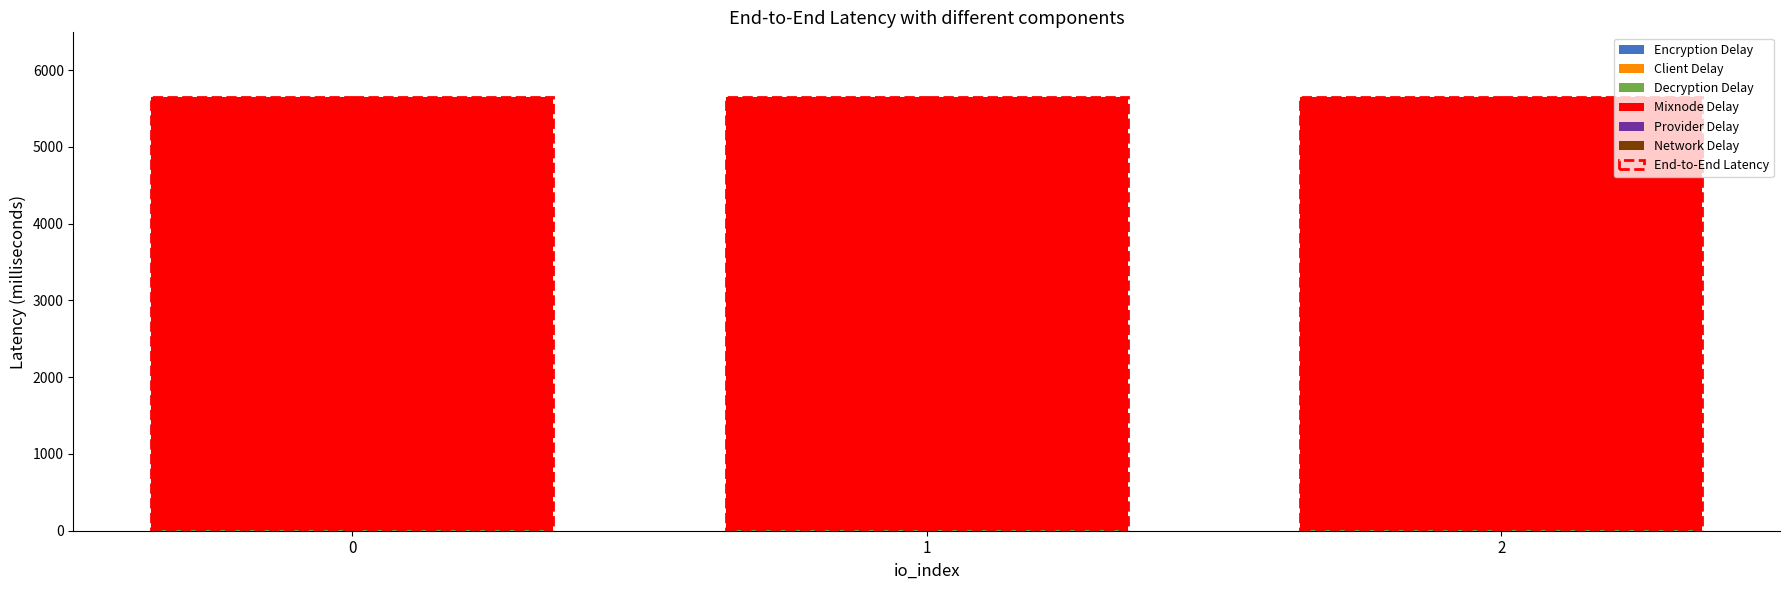

What is the value of the Provider Delay bar at the 2nd from the left?

1.0